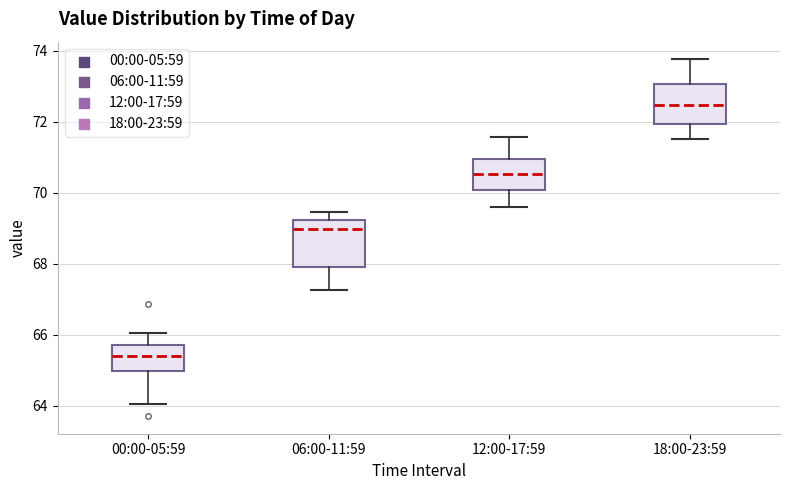

Reading left to right, read every box against the y-axis: the position of its median line, the range the box covers, and the ends of its whiskers. The values are not printed on the chart, so give them approximately, as read against the axis.

00:00-05:59: median 65.4, box 65.0 to 65.6, whiskers 64.0 to 66.0
06:00-11:59: median 69.0, box 67.8 to 69.2, whiskers 67.2 to 69.4
12:00-17:59: median 70.6, box 70.0 to 71.0, whiskers 69.6 to 71.6
18:00-23:59: median 72.4, box 72.0 to 73.0, whiskers 71.6 to 73.8